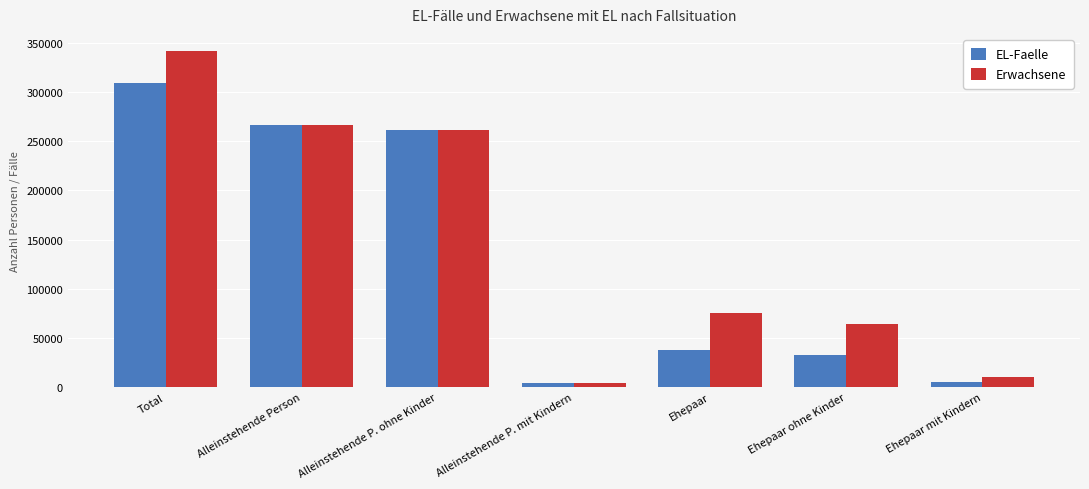

Which series has the largest total across all categories?

Erwachsene